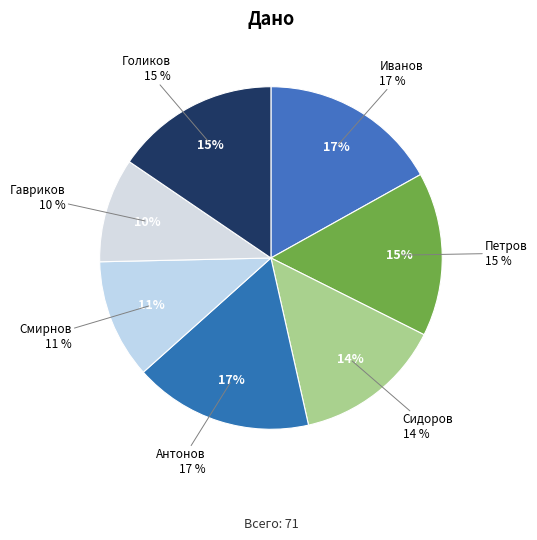

To the nearest percent, what is the difference between the Голиков and Смирнов slice percentages?

4%